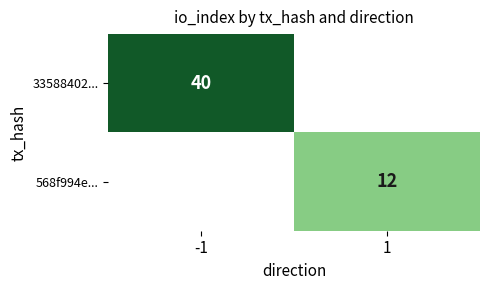

The 568f994e... series shows 12 at 1. True or false?

True